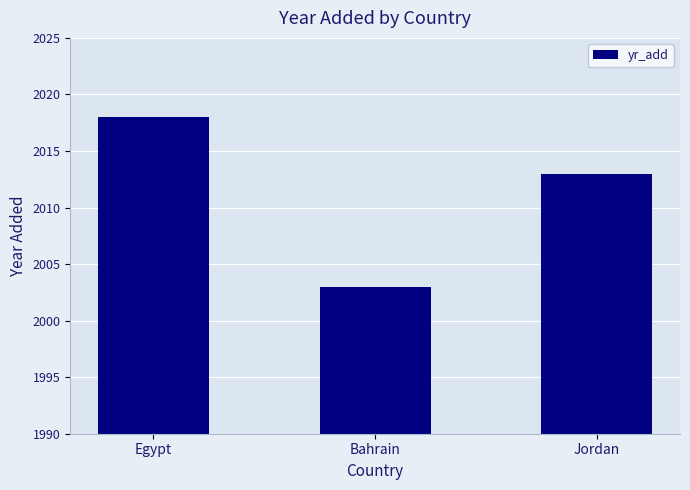

What position from the right is Egypt?

3